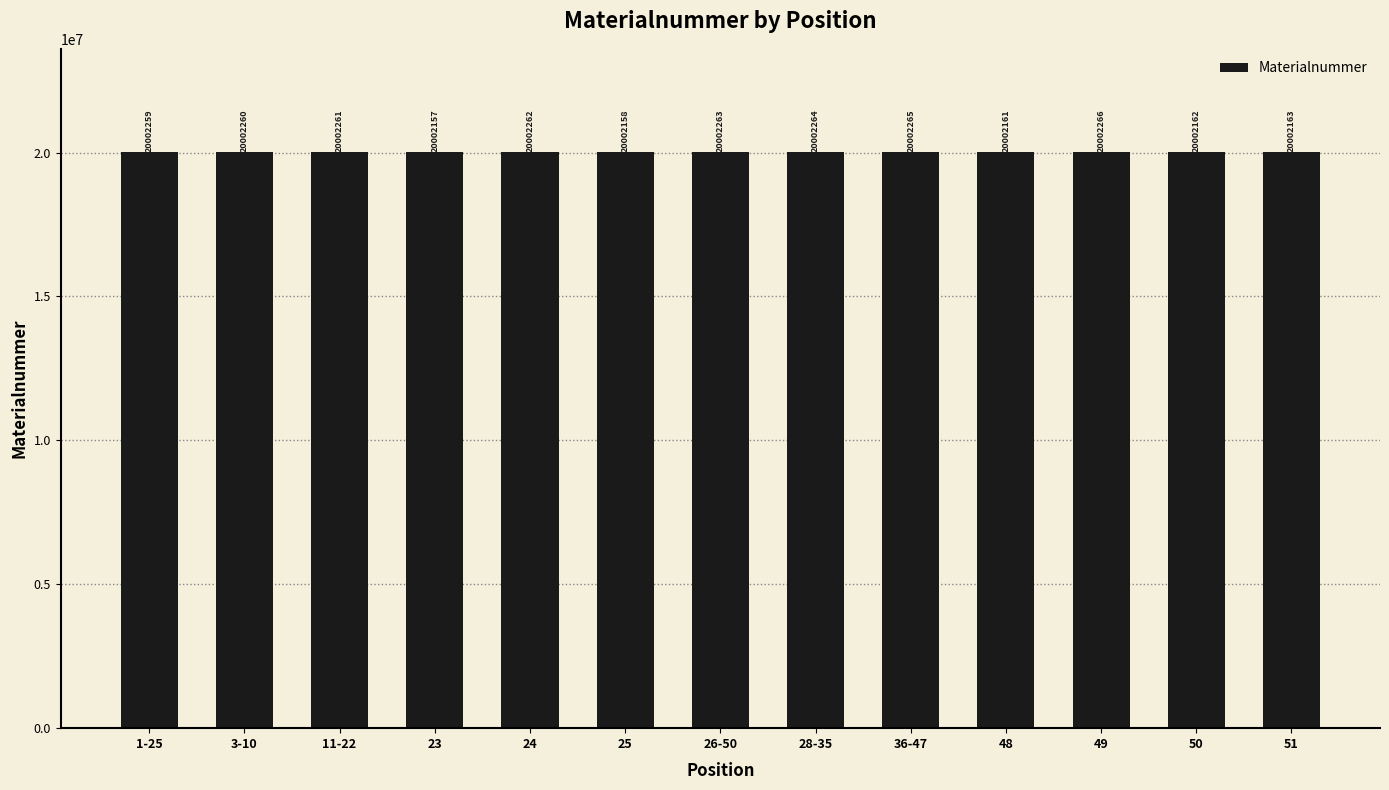

Does the chart contain any negative values?

No